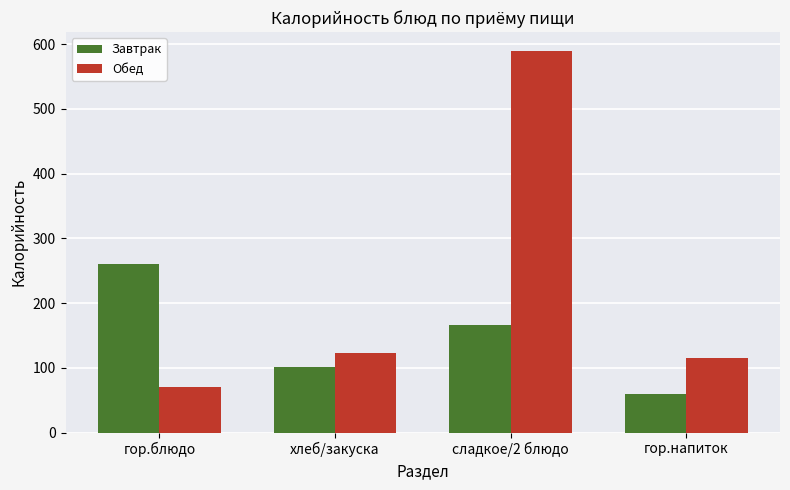

What are all the series names shown in the legend?

Завтрак, Обед